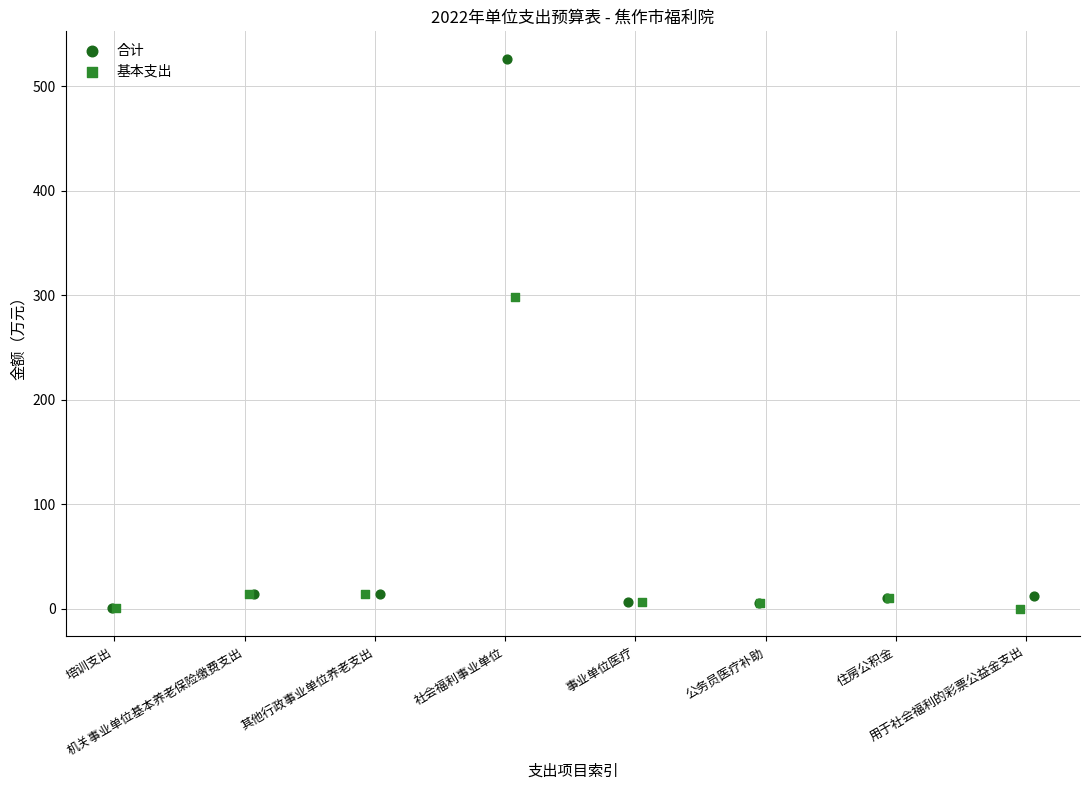

Which series has the largest Y range (max minus min)?

合计